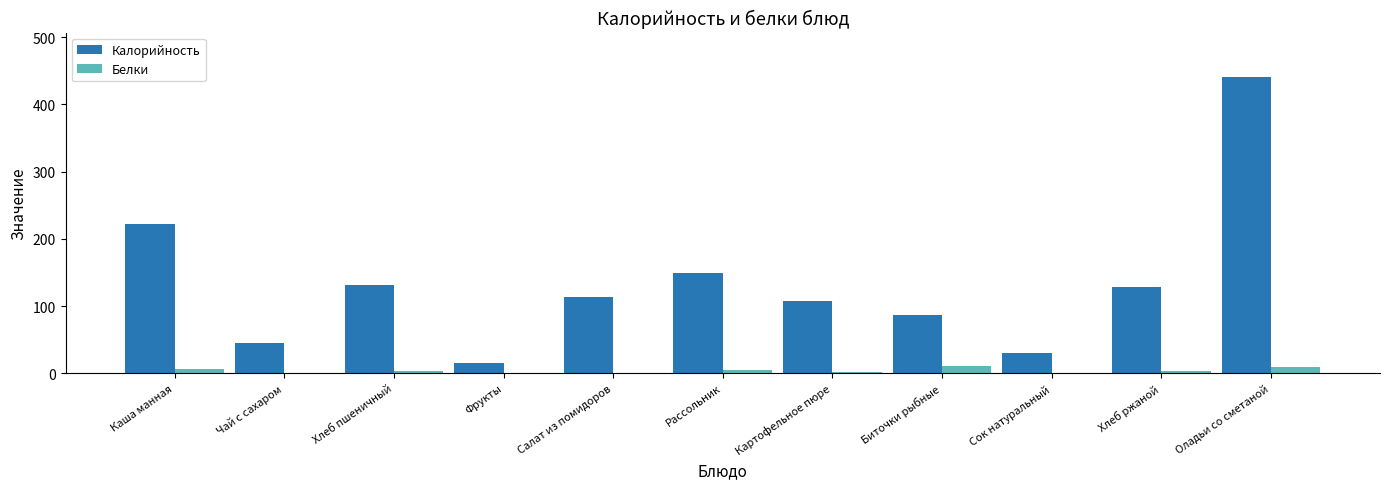

Which category has the highest value in the Калорийность series?

Оладьи со сметаной